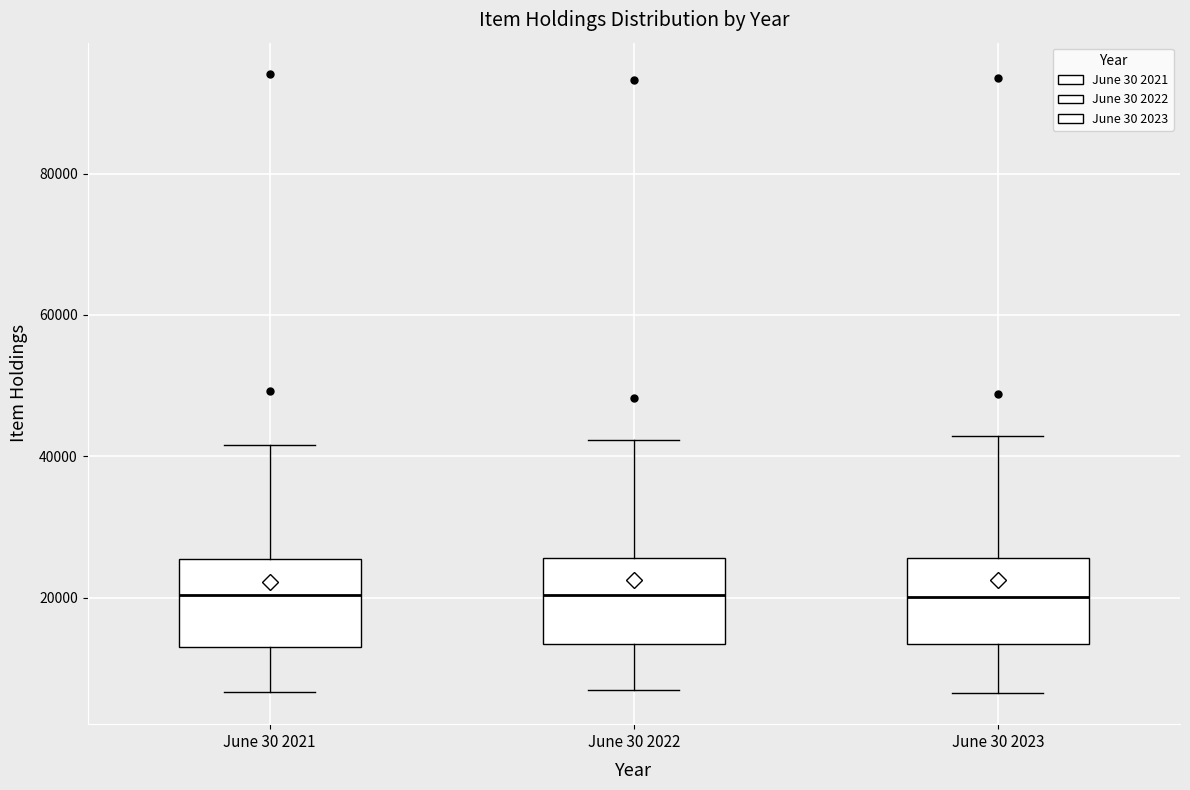

Reading left to right, transcribe this box plot: for each box, give where its median line is, the range the box spans, and where its two whiskers end, as read against the y-axis. The values are not printed on the chart, so give them approximately, as read against the axis.

June 30 2021: median 20000, box 14000 to 26000, whiskers 6000 to 42000
June 30 2022: median 20000, box 14000 to 26000, whiskers 6000 to 42000
June 30 2023: median 20000, box 14000 to 26000, whiskers 6000 to 42000